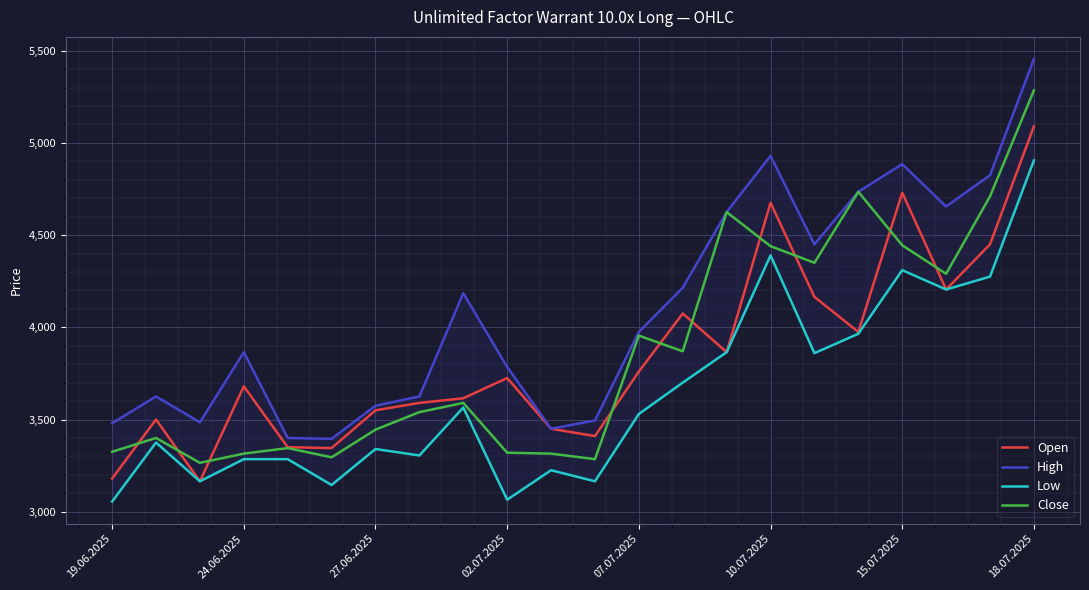

What is the difference between the second highest and minimum values in the Open series?

1565